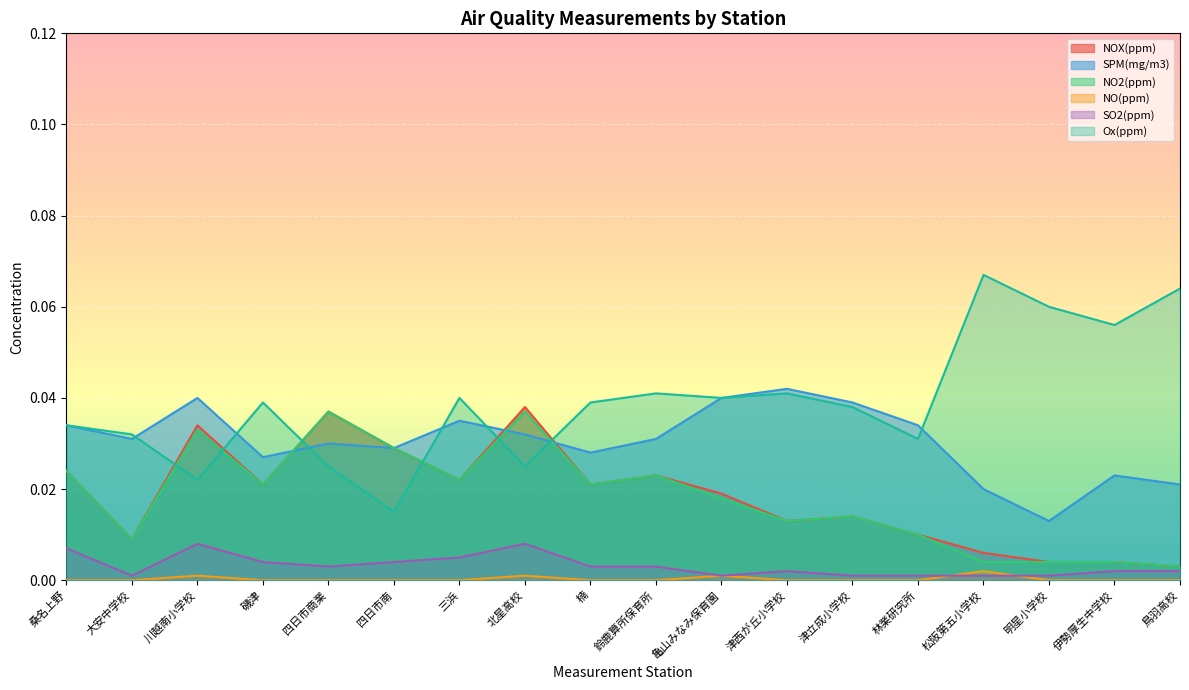

True or false: NOX(ppm) and Ox(ppm) intersect in this chart.

True